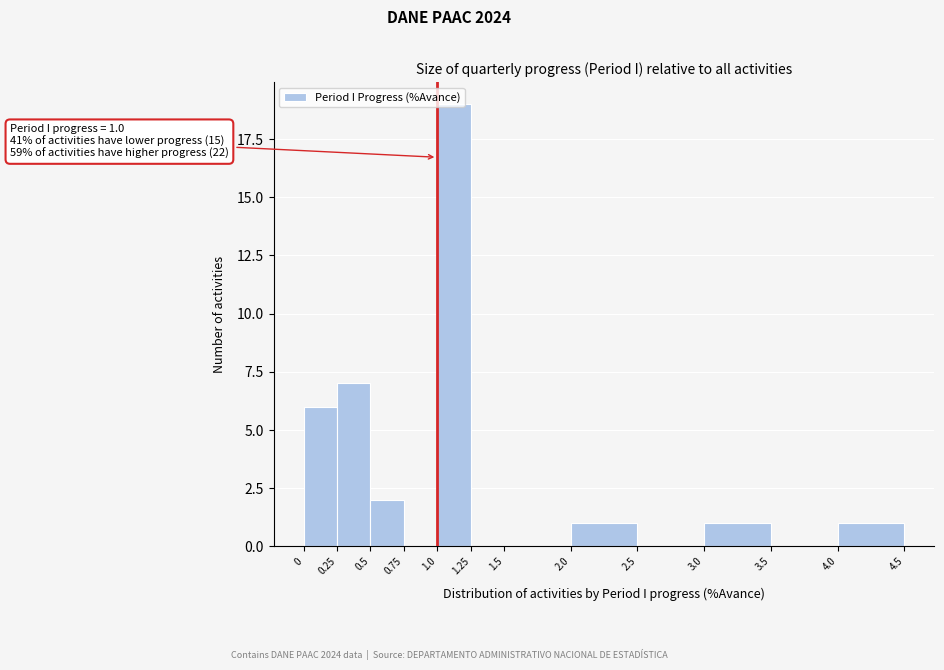

Which range on the x-axis has the tallest bar?

1.0 to 1.25